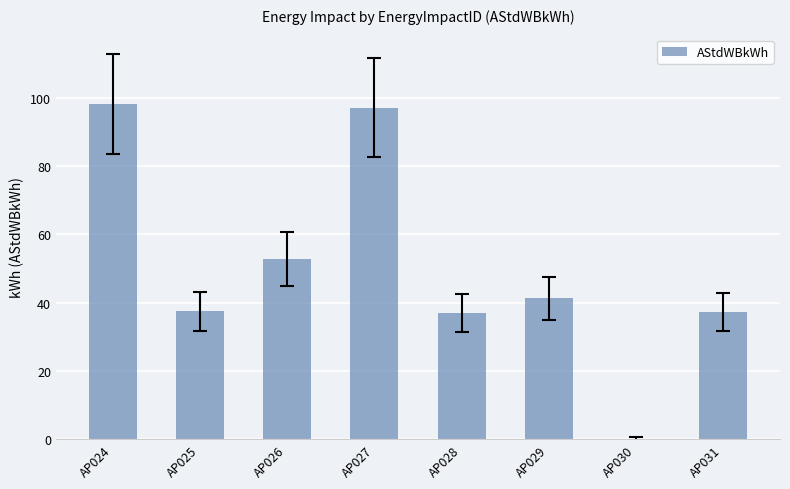

What is the average value?

50.1